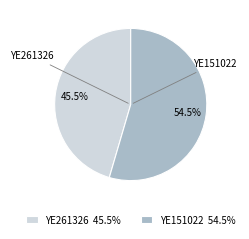

What is the ratio of the value at YE261326 45.5% to the value at YE151022 54.5%?

0.8